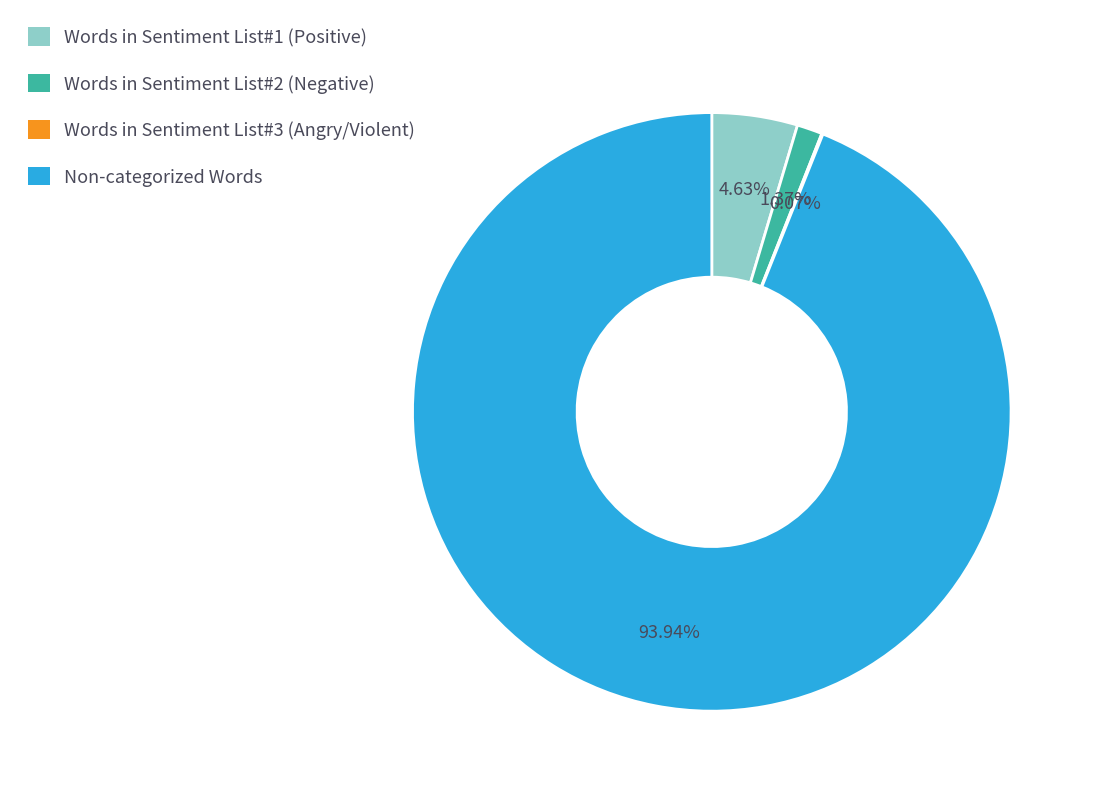

To the nearest percent, what is the difference between the largest and smallest slice percentages?

94%